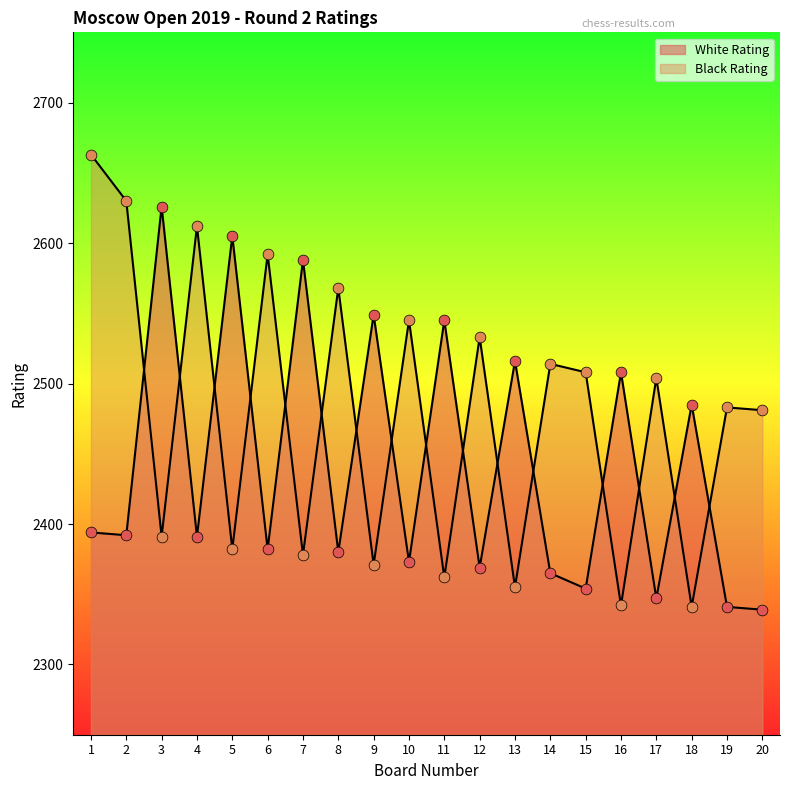

What is the total value across all series at 8?

4948